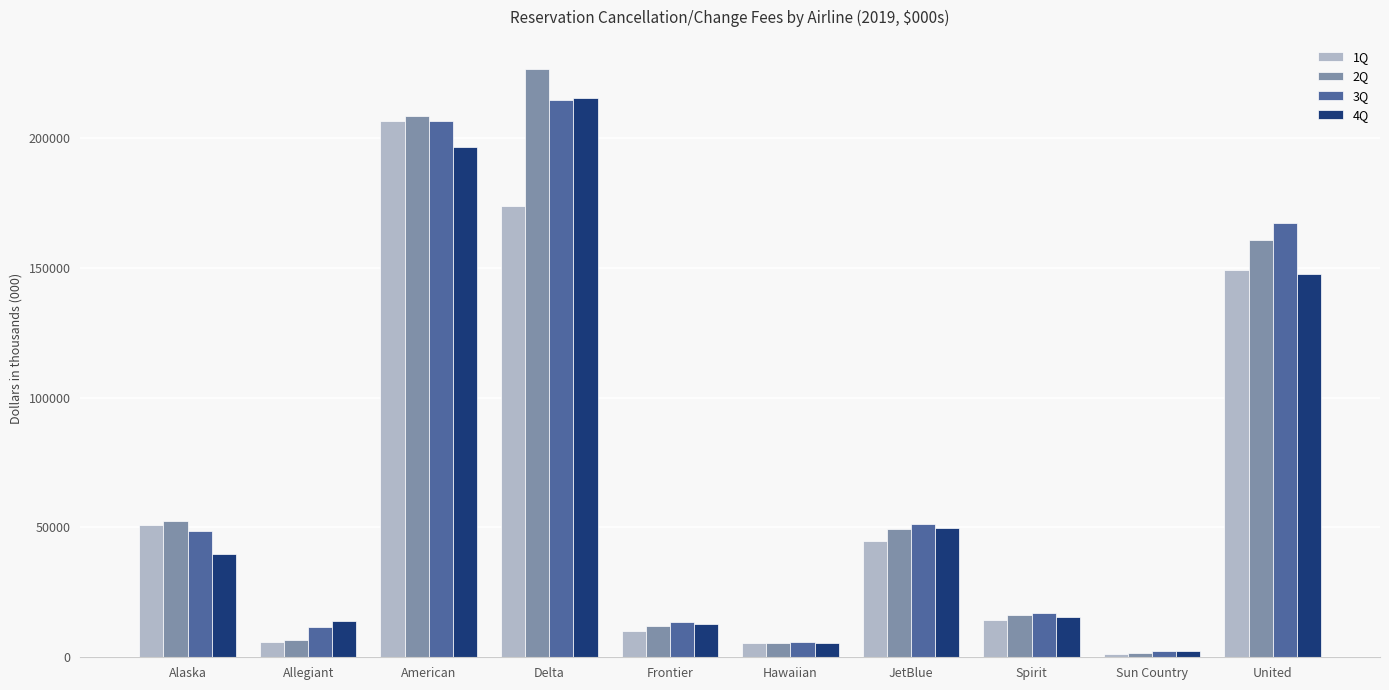

The value of 4Q at Delta is 369782. True or false?

False